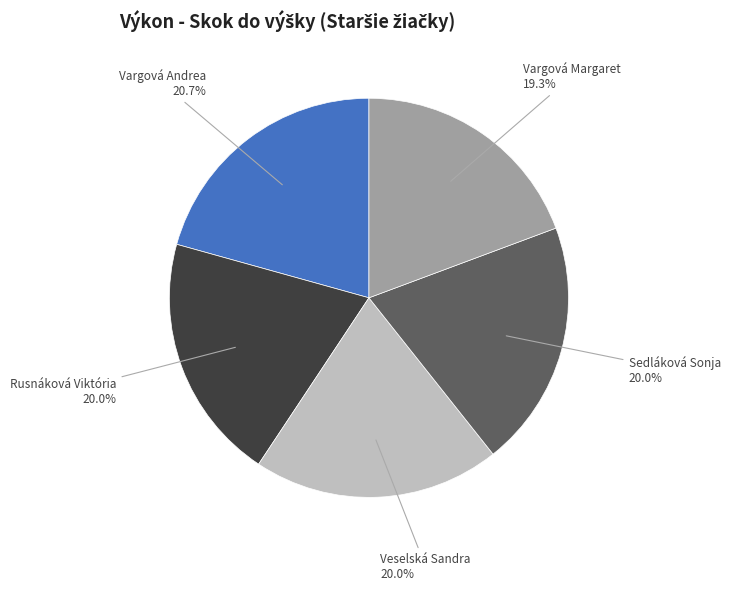

Does any single category account for the majority?

No